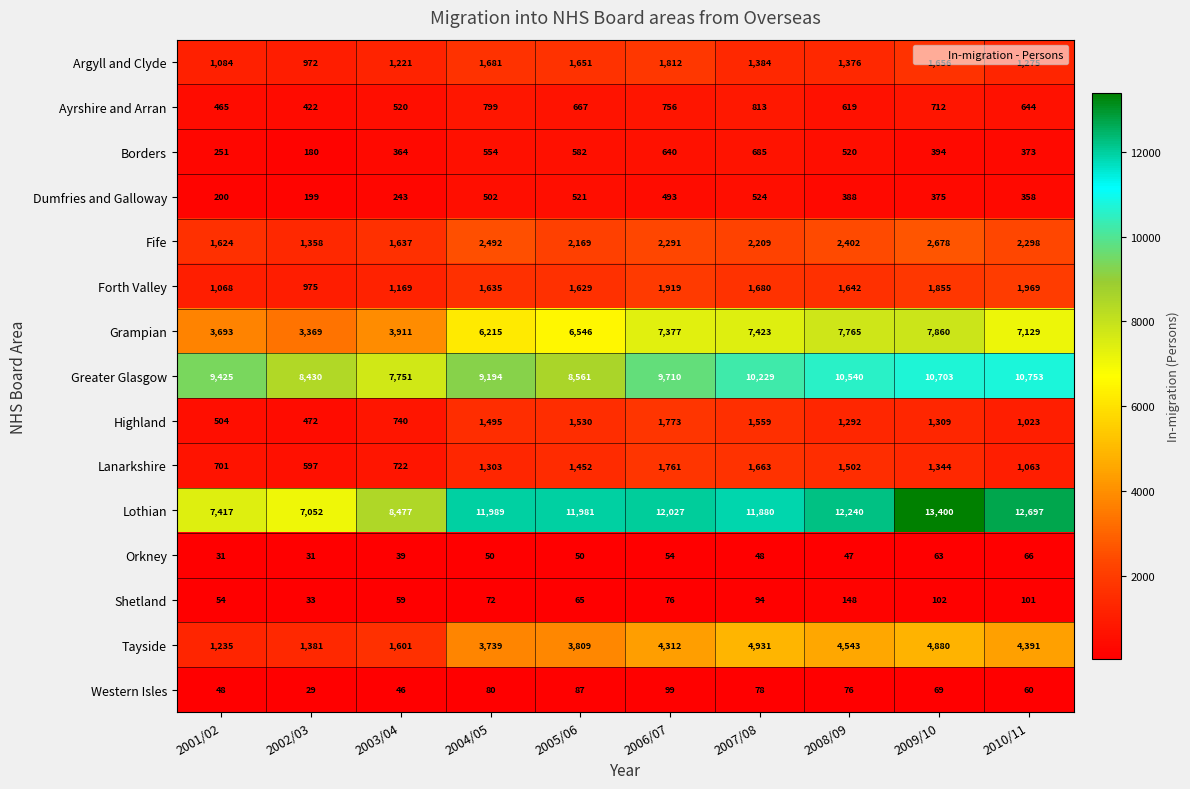

What is the sum of the Dumfries and Galloway values at 2006/07 and 2003/04?

736